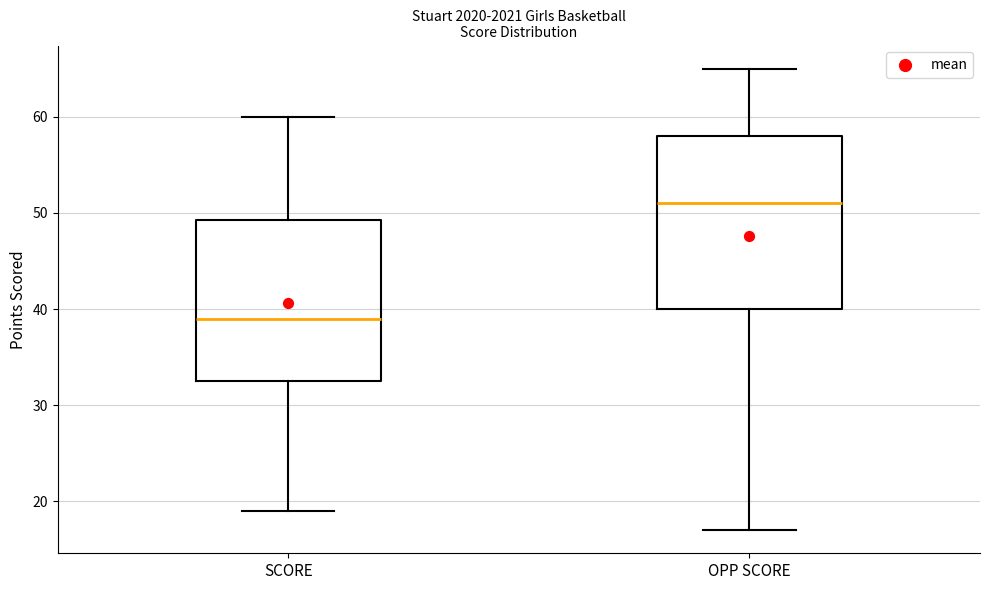

Where does the upper whisker of the box for SCORE end on the y-axis? The values are not printed on the chart, so give them approximately, as read against the axis.

60